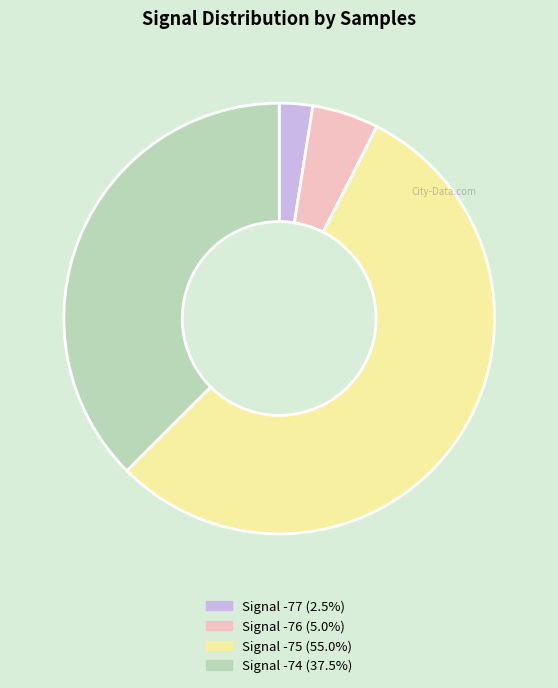

Is there any slice that represents more than half of the pie?

Yes